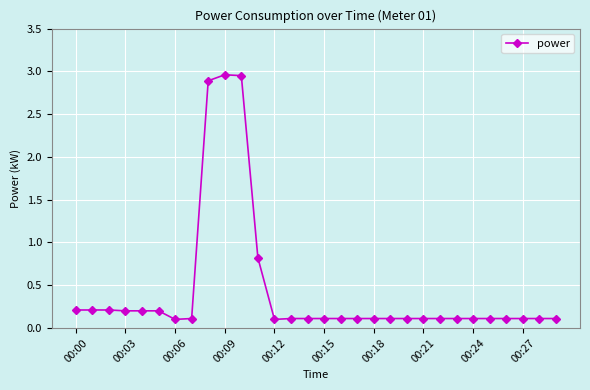

What is the value of the 27th point from the left?

0.1